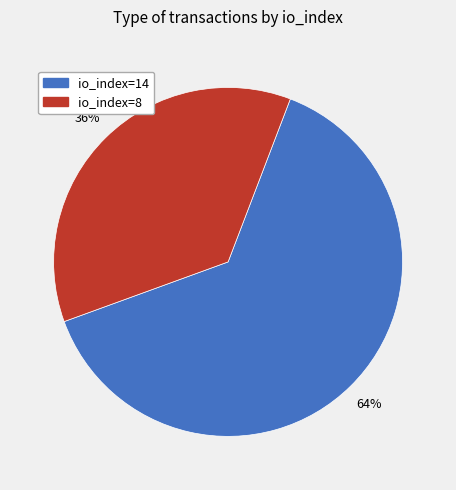

Is io_index=8 the majority of the pie?

No